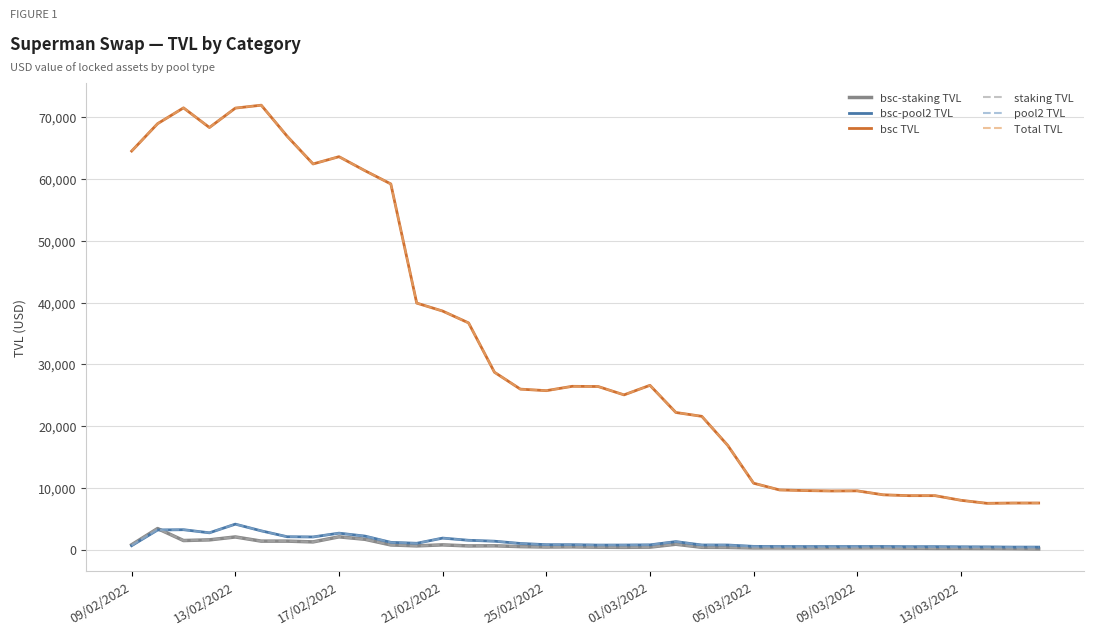

True or false: bsc-pool2 TVL and Total TVL intersect in this chart.

False